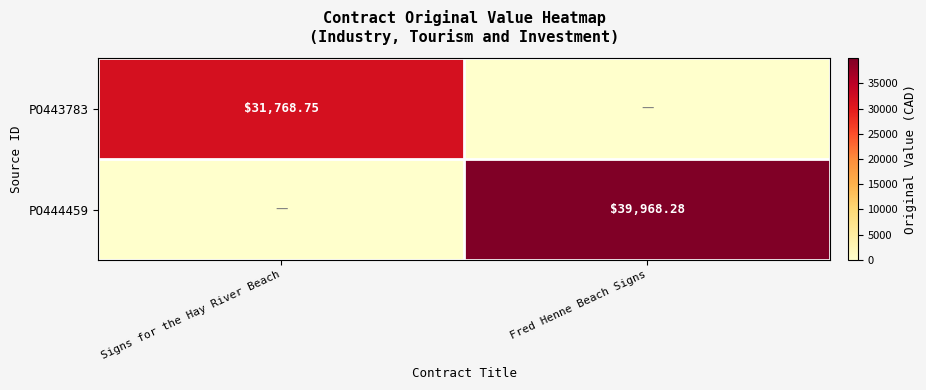

At how many categories does at least one series exceed 15394?

2